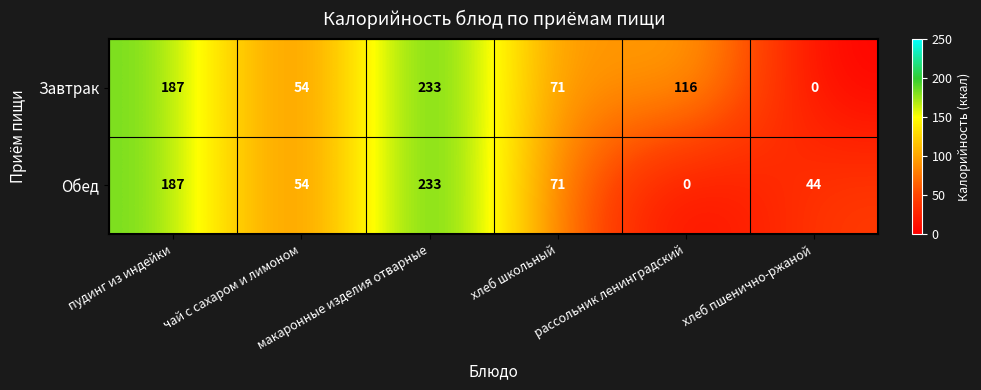

What is the sum of all Обед values?

589